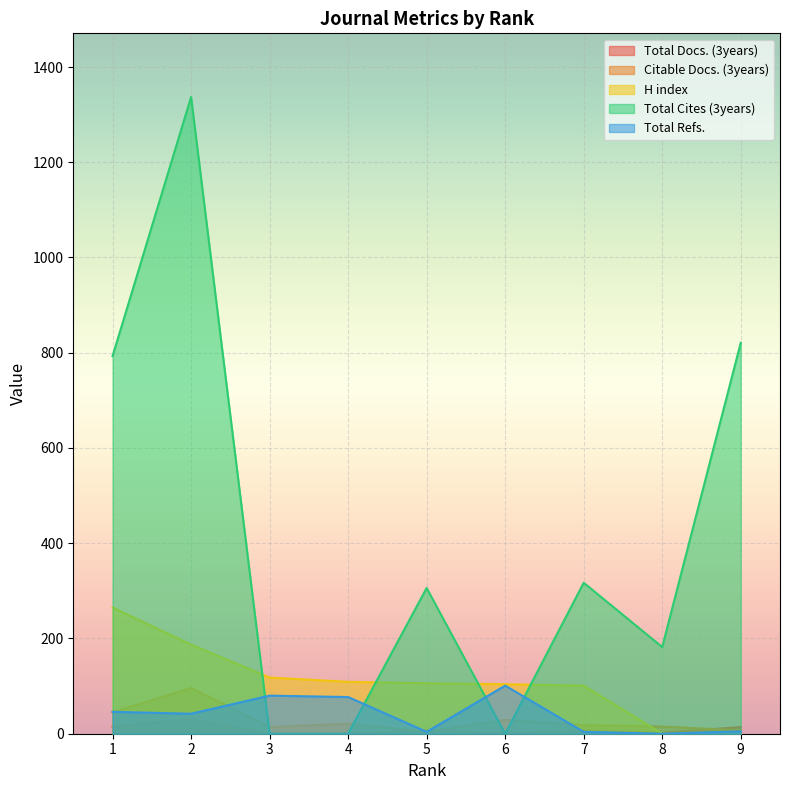

What is the difference between the highest and lowest values at 1?

778